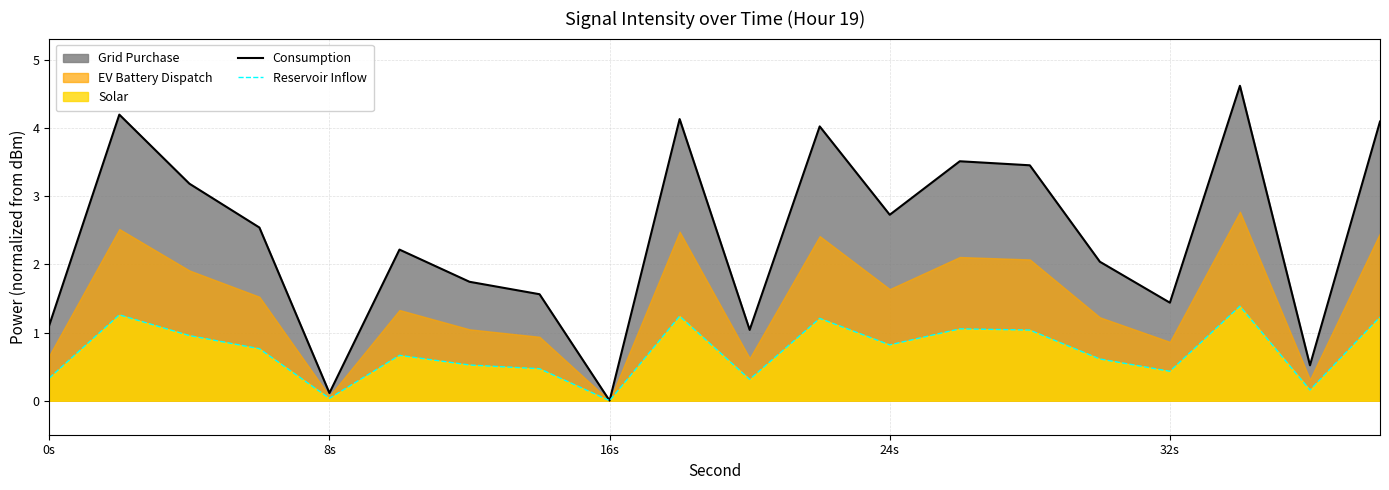

What is the maximum value for Reservoir Inflow?

1.4